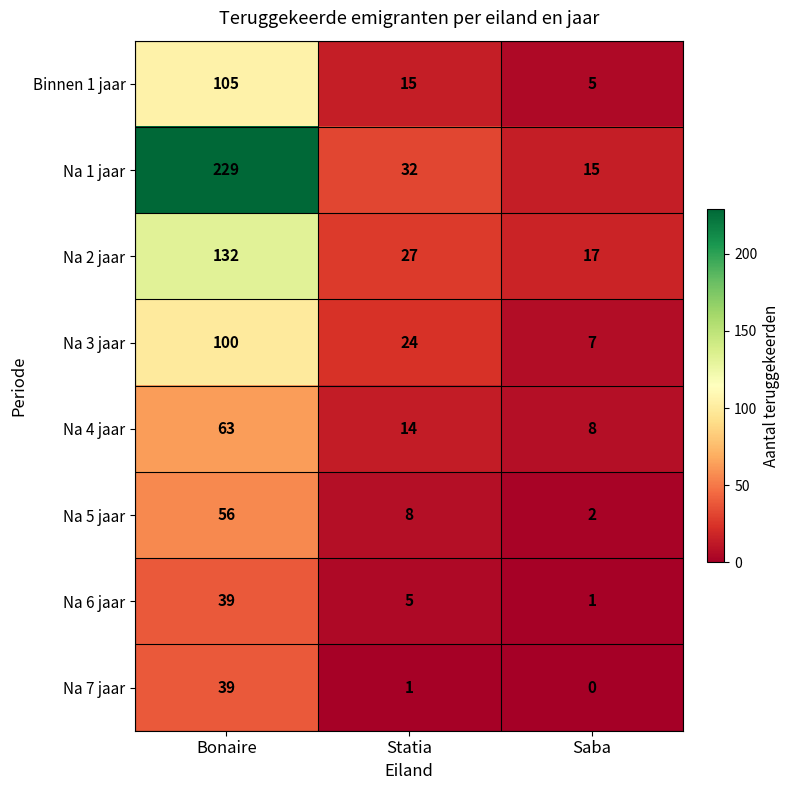

Which series has the widest spread of values?

Na 1 jaar